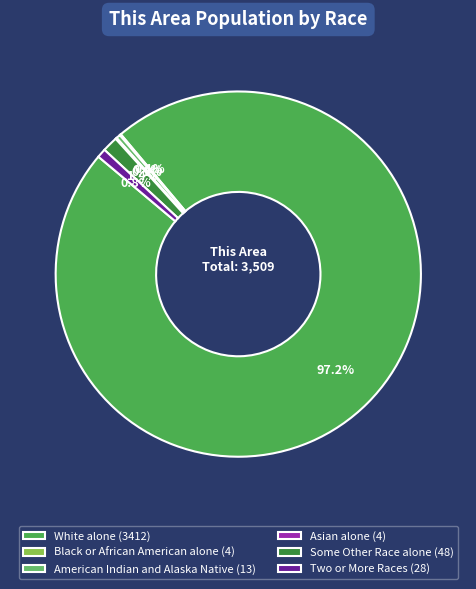

To the nearest percent, what is the difference between the largest and smallest slice percentages?

97%